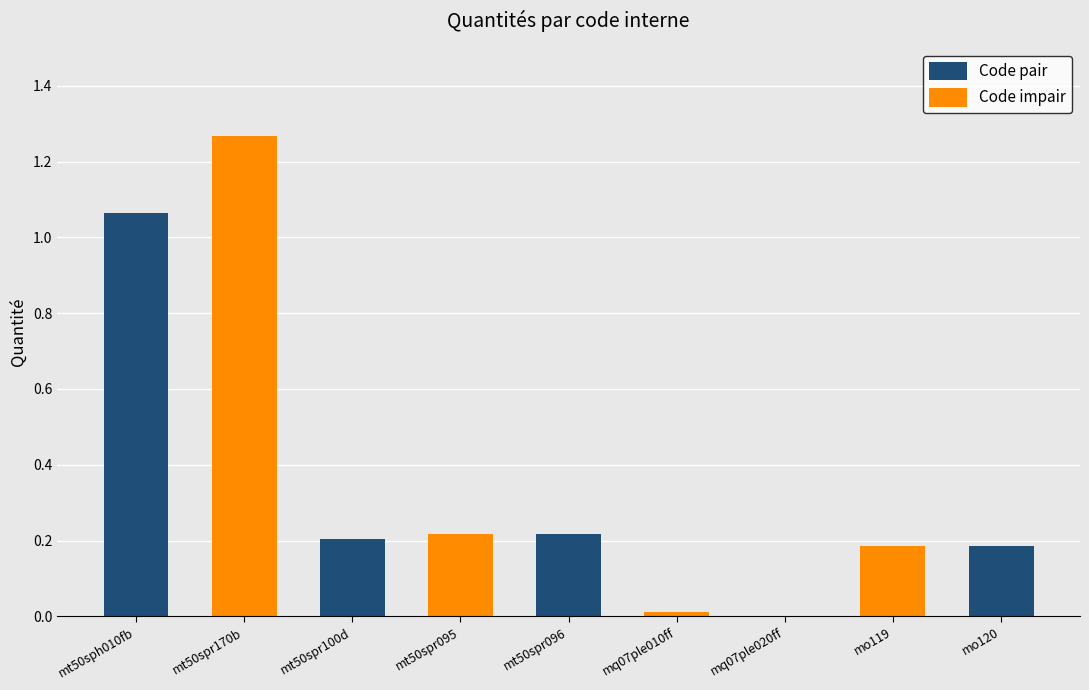

Is it true that Code pair equals 0.1 at mo120?

False